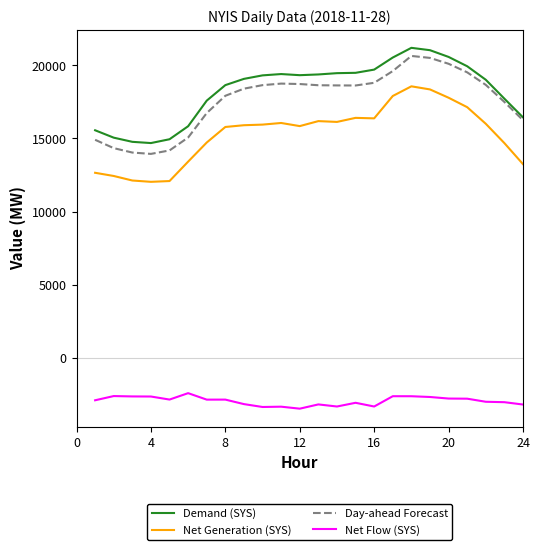

True or false: Day-ahead Forecast and Net Flow (SYS) intersect in this chart.

False